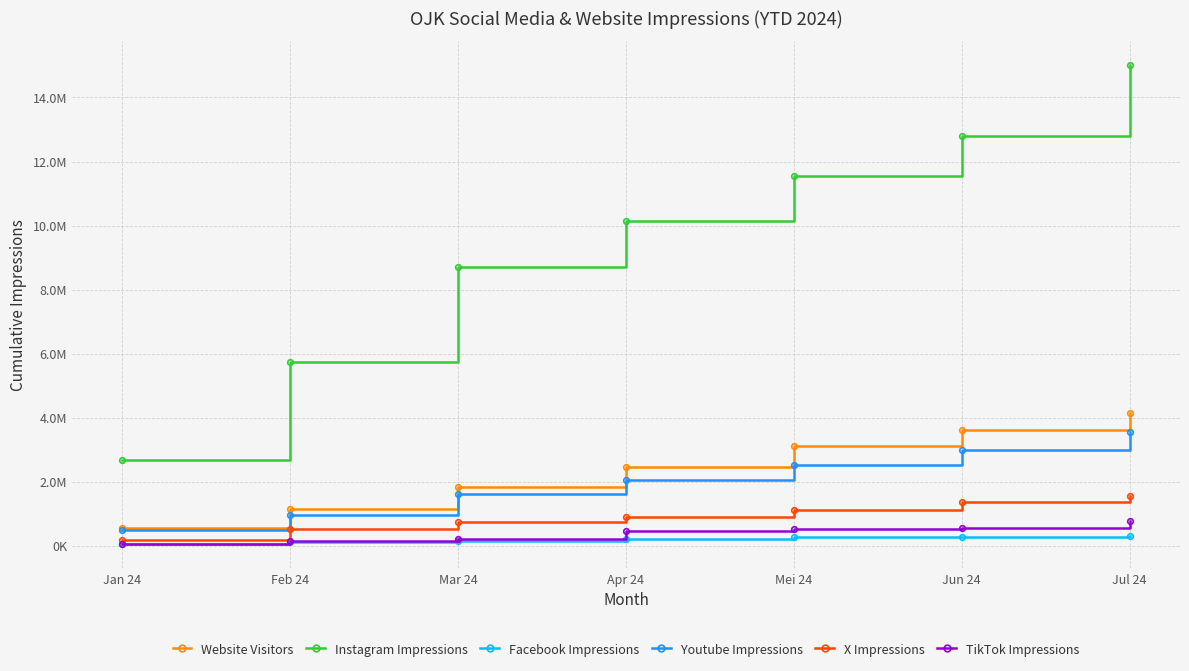

The Youtube Impressions series shows 887267 at Mei 24. True or false?

False